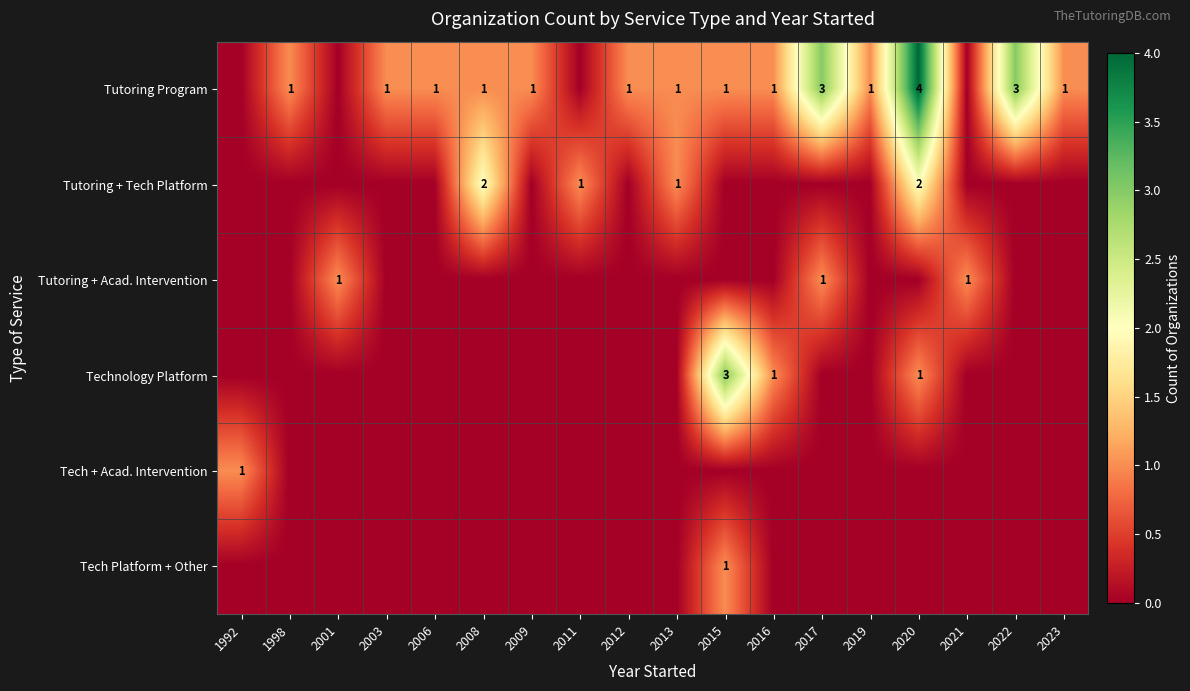

True or false: Tutoring Program has a value of 4 at 2020.

True